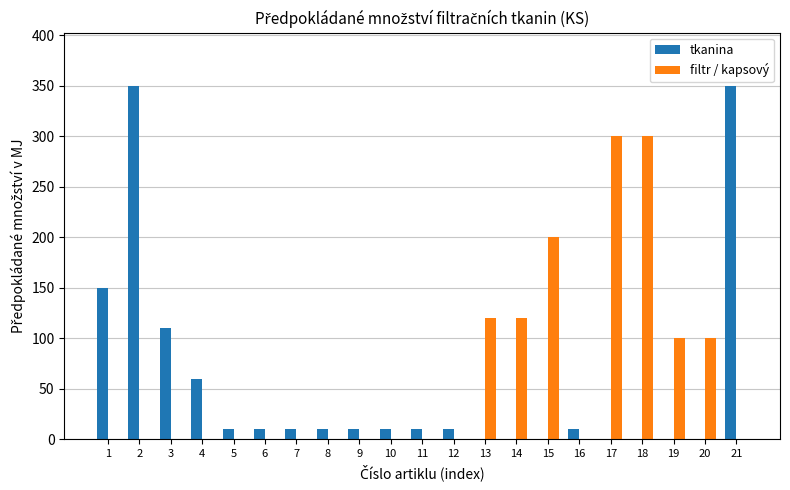

Reading right to left, transcribe all the data shown in this chart.

tkanina: 21=350	20=0	19=0	18=0	17=0	16=10	15=0	14=0	13=0	12=10	11=10	10=10	9=10	8=10	7=10	6=10	5=10	4=60	3=110	2=350	1=150
filtr / kapsový: 21=0	20=100	19=100	18=300	17=300	16=0	15=200	14=120	13=120	12=0	11=0	10=0	9=0	8=0	7=0	6=0	5=0	4=0	3=0	2=0	1=0